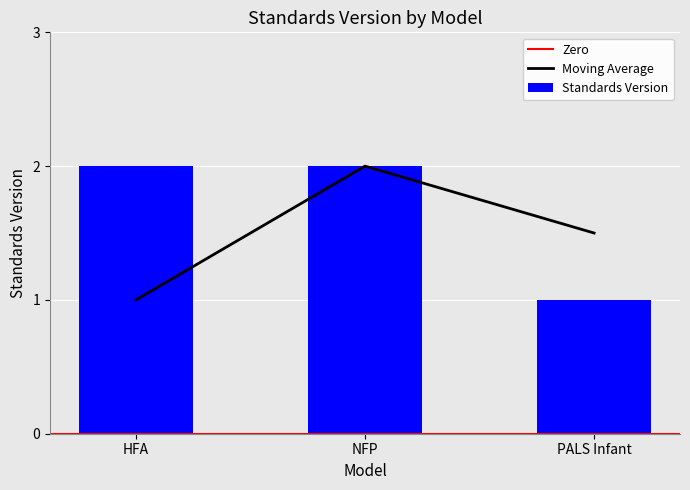

What is the maximum value for Play and Learning Strategies (PALS)?

1